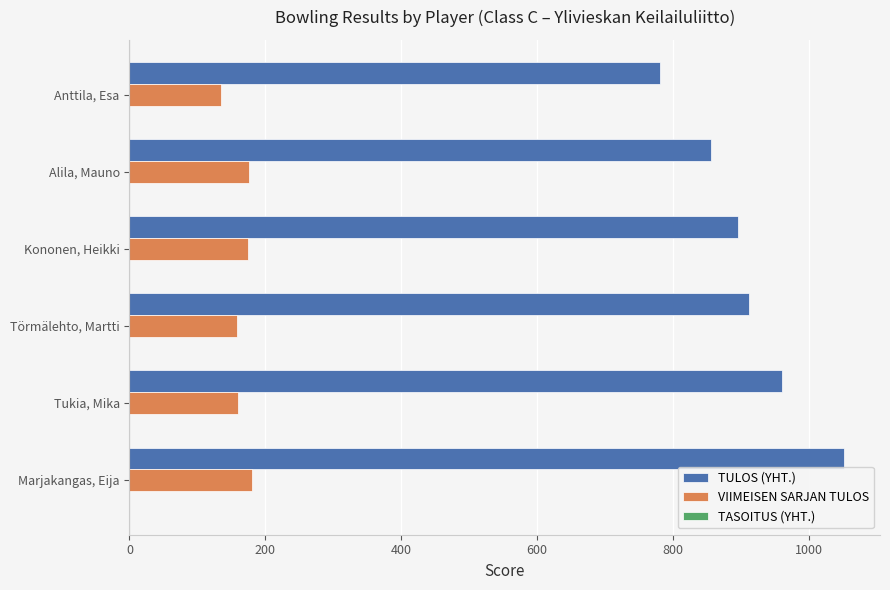

What is the total value across all series at Törmälehto, Martti?

1070